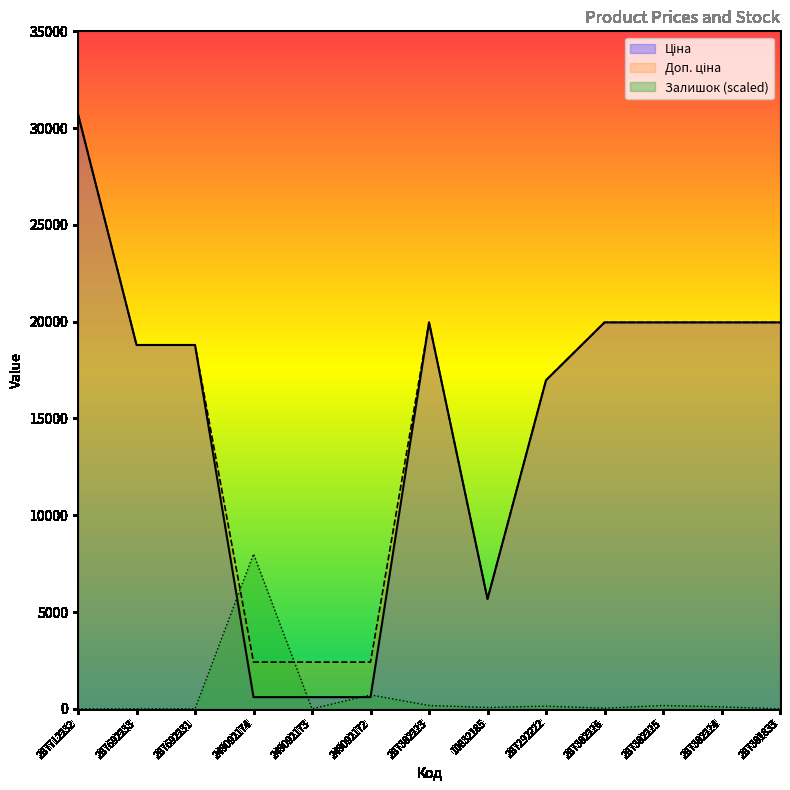

Is it true that Залишок equals 0.0 at 287712232?

True